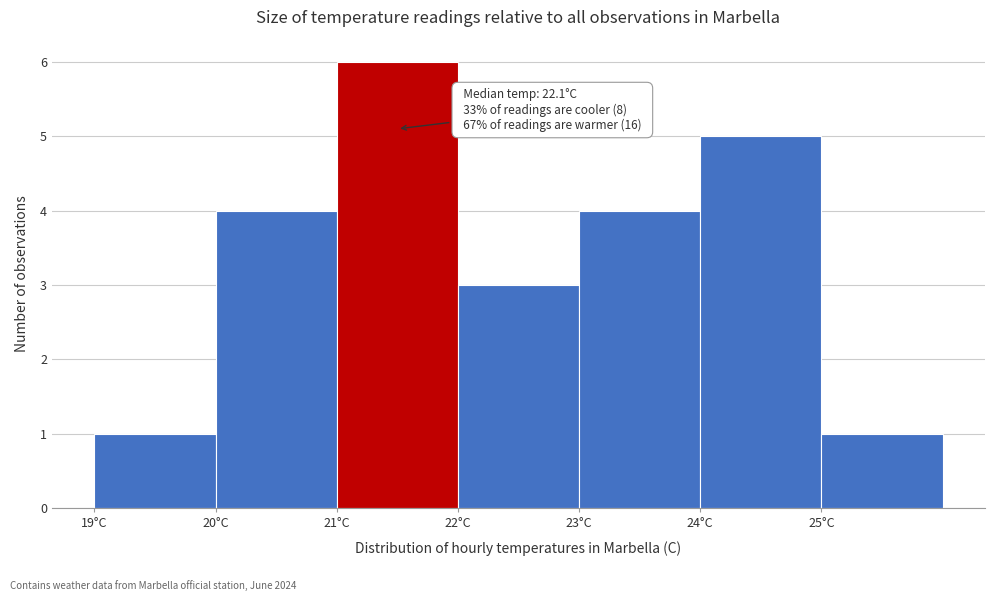

Over which range of the x-axis is the bar tallest?

21 to 22